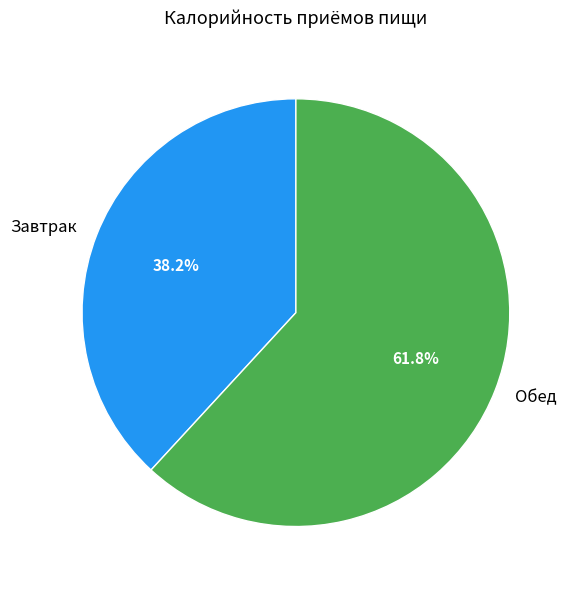

How many segments does this pie chart have?

2